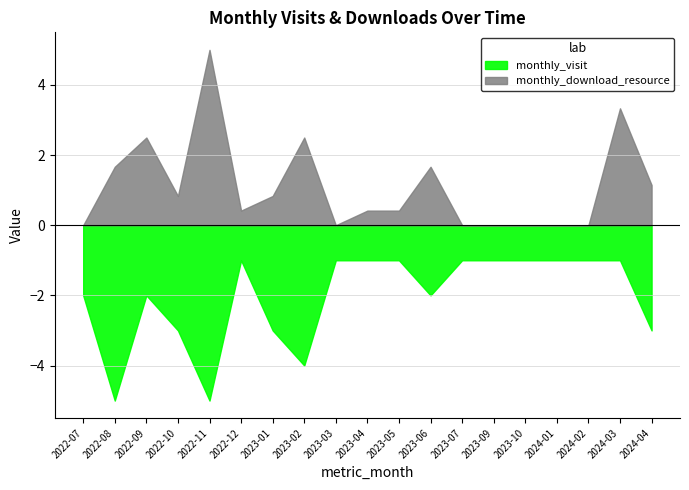

Does the chart display data point markers on the line(s)?

No